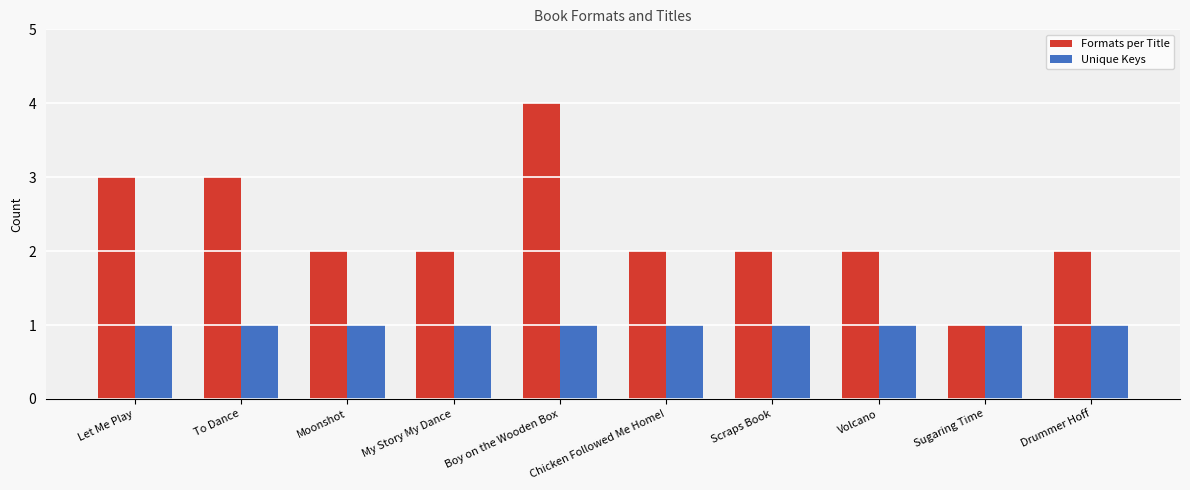

How many bars are there in each group?

2